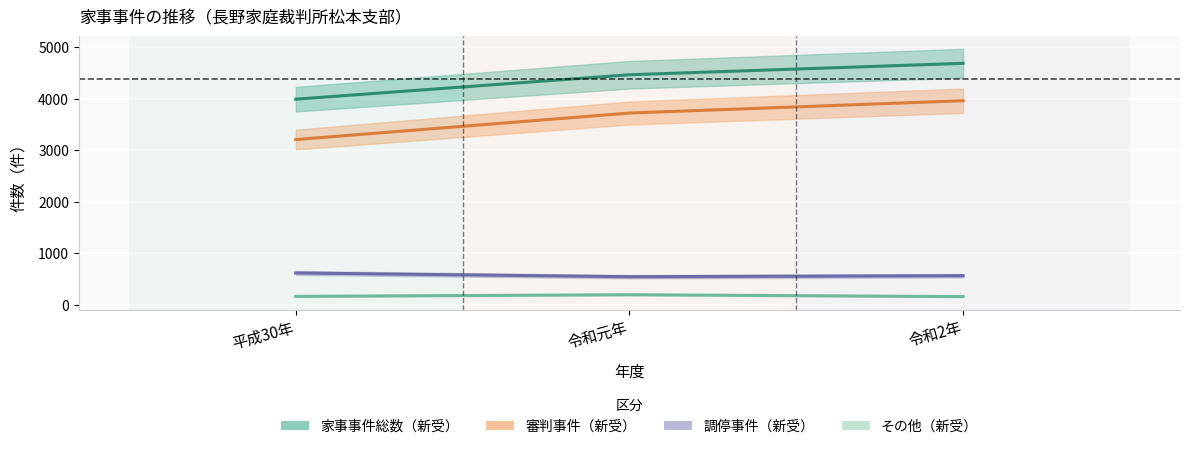

What is the difference between the highest and lowest values at 令和2年?

4528